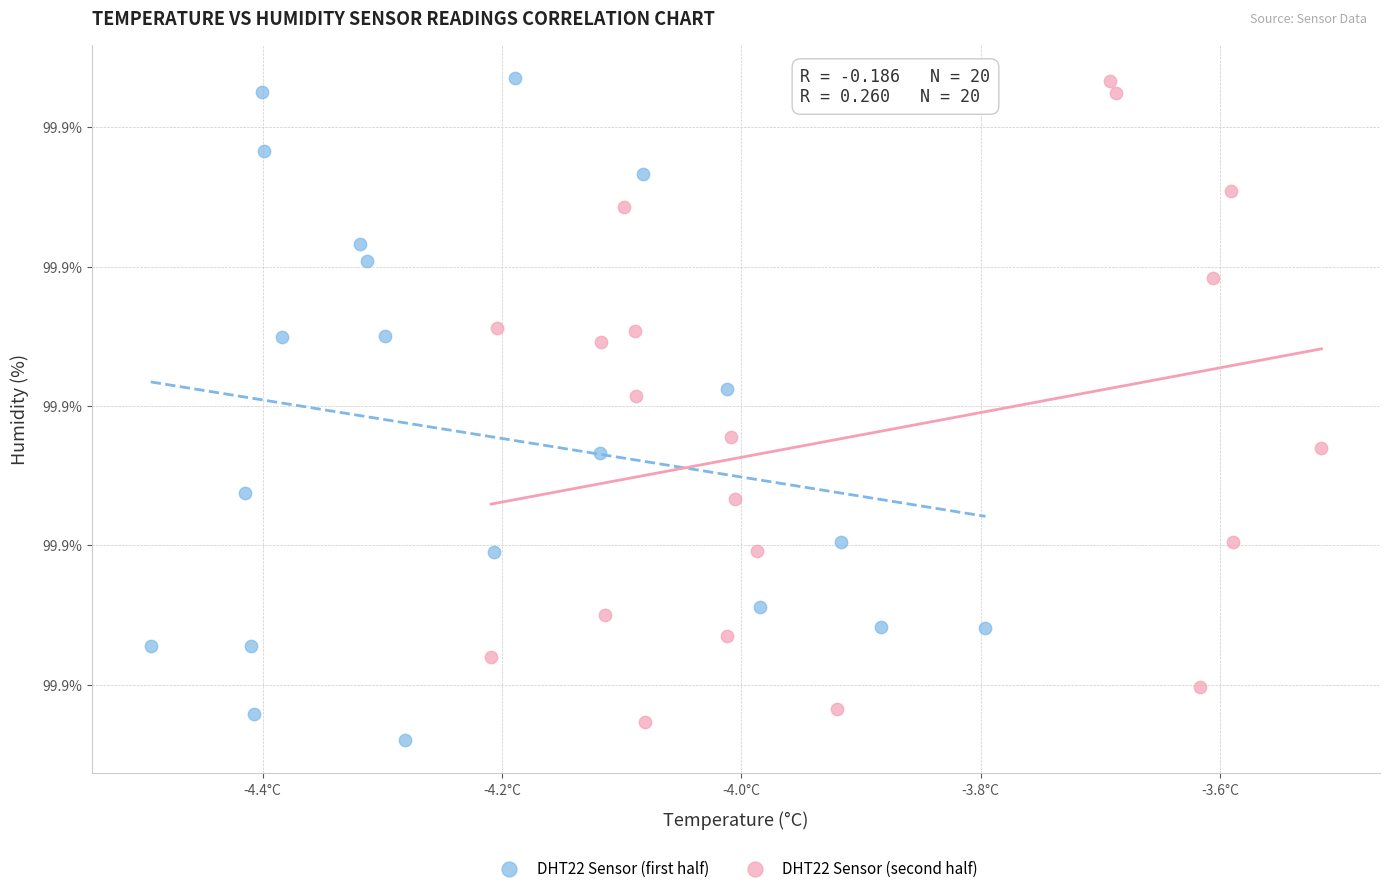

What are all the series names shown in the legend?

DHT22 Sensor (first half), DHT22 Sensor (second half)